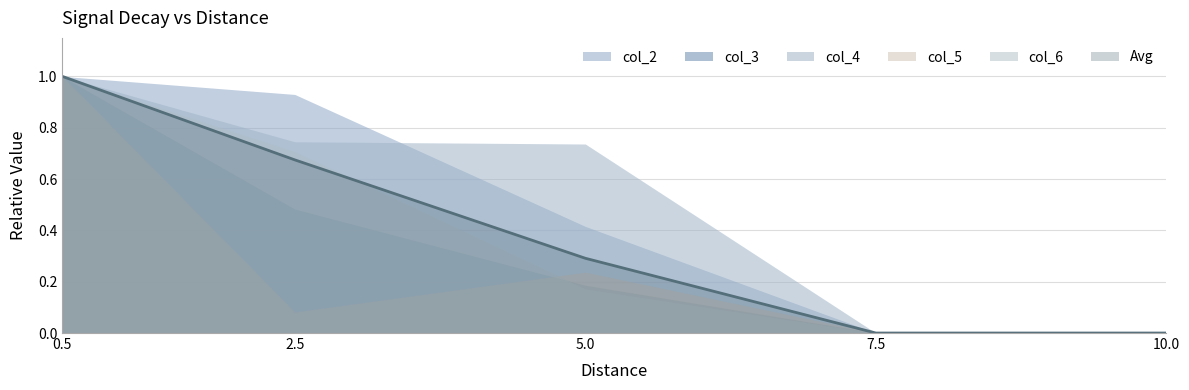

True or false: col_2 and Avg intersect in this chart.

False